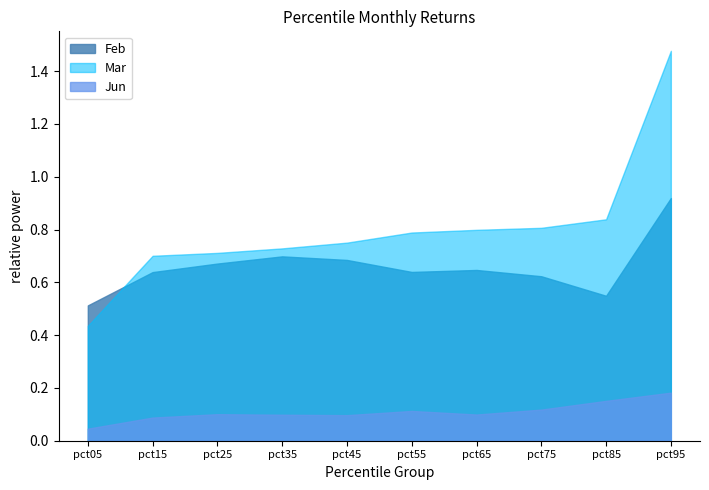

How many lines are shown in the chart?

3